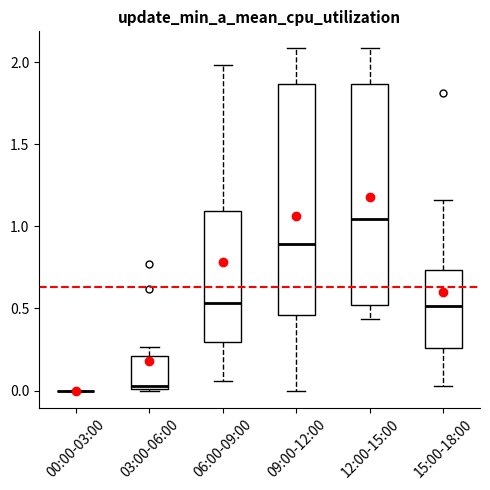

Which box is the tallest, from its lower edge to its upper edge?

09:00-12:00